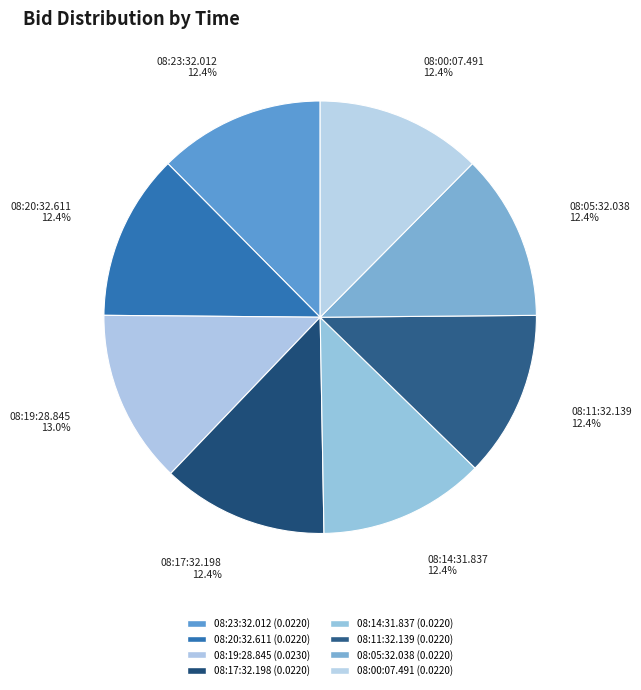

What is the smallest slice in the pie chart?

08:23:32.012